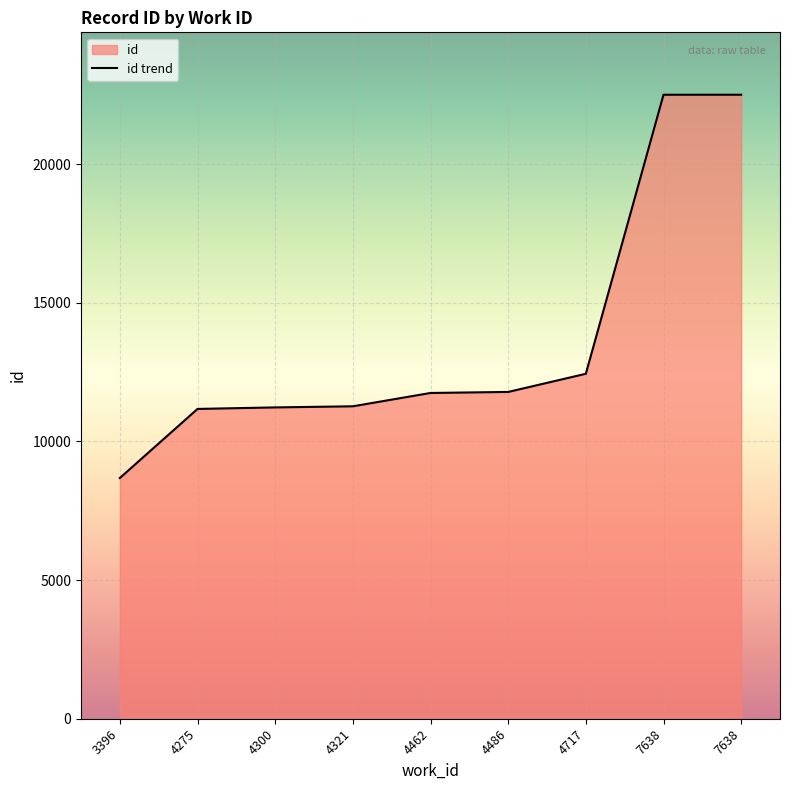

Reading left to right, extract all data points from this chart.

8683	11174	11229	11269	11750	11787	12442	22506	22507